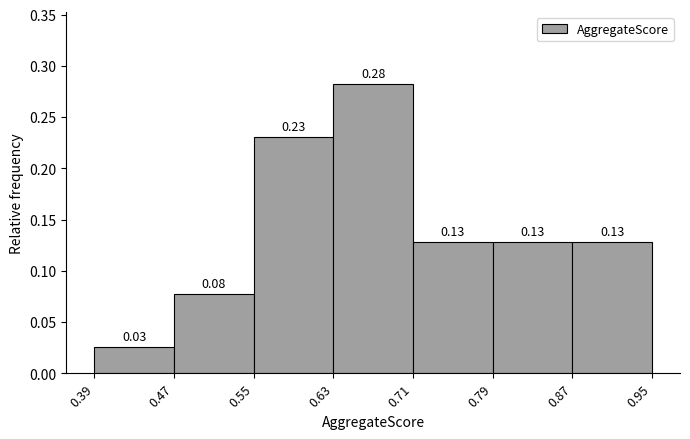

Which range on the x-axis has the tallest bar?

0.63 to 0.71